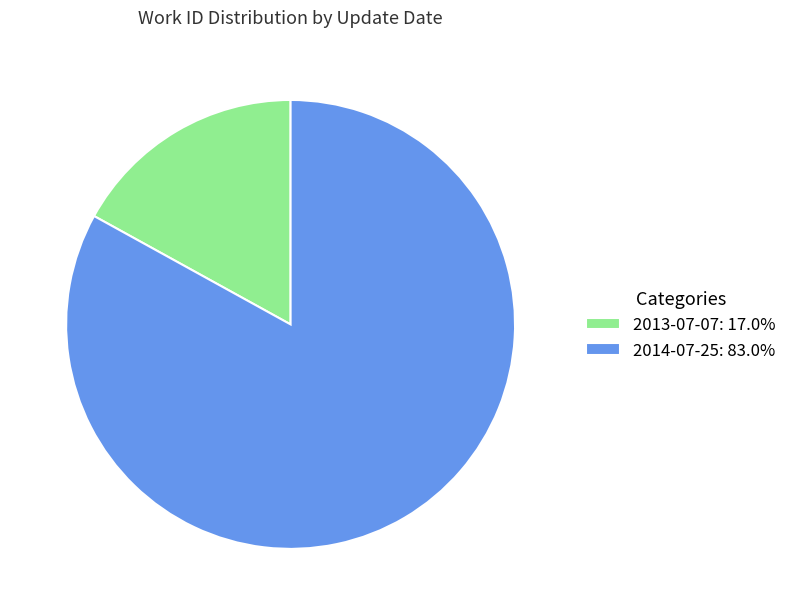

Is 2014-07-25: 83.0% the majority of the pie?

Yes